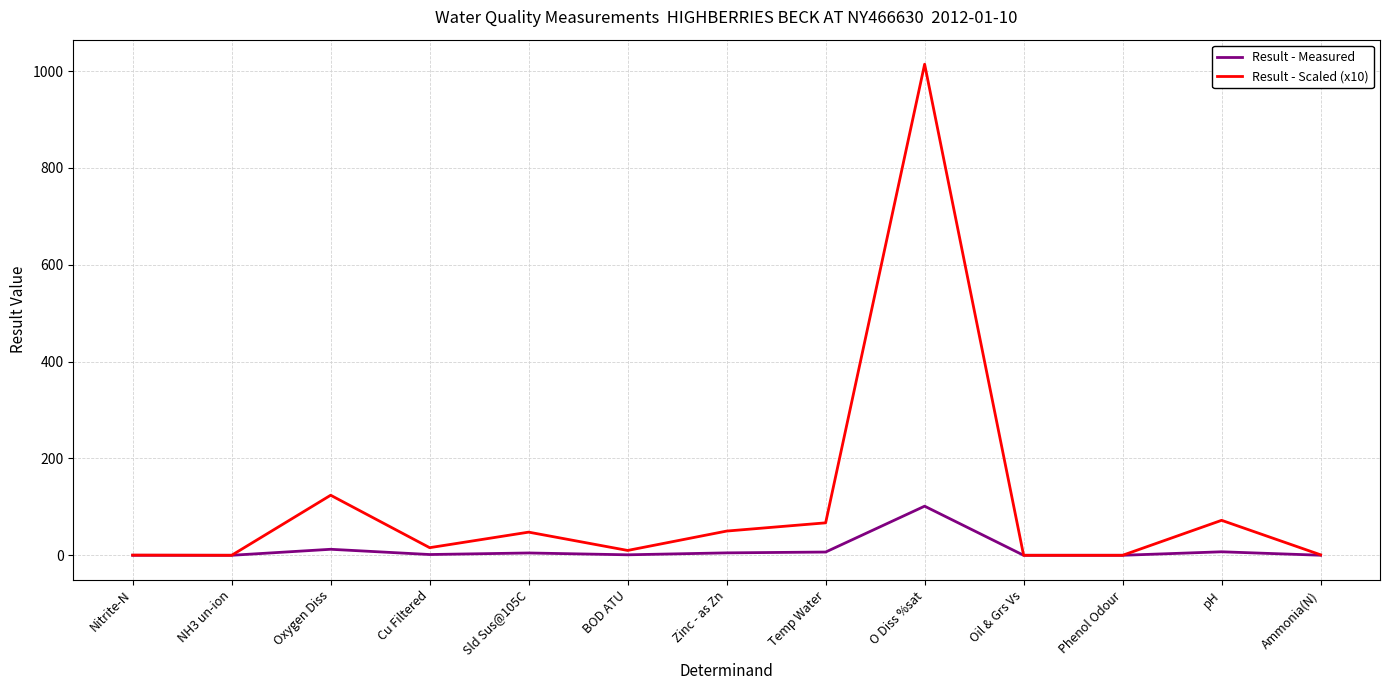

Is the value of Result - Measured at Cu Filtered greater than the value of Result - Scaled (x10) at pH?

No